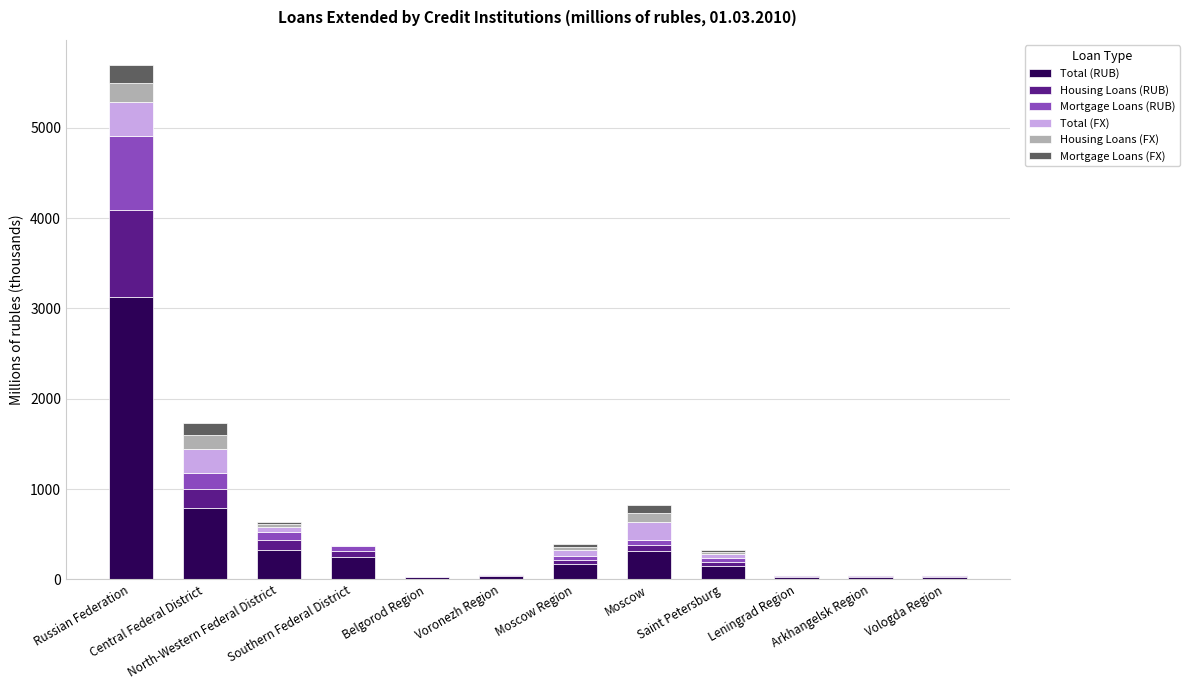

What is the maximum value for Total (RUB)?

3130.8